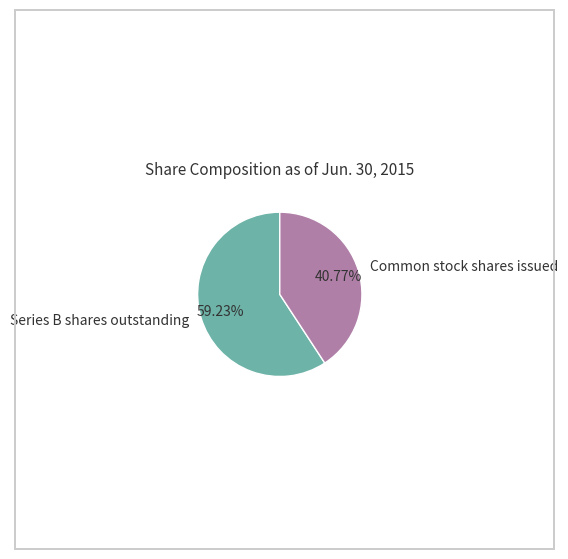

What percentage is the Common stock shares issued slice, to the nearest percent?

41%